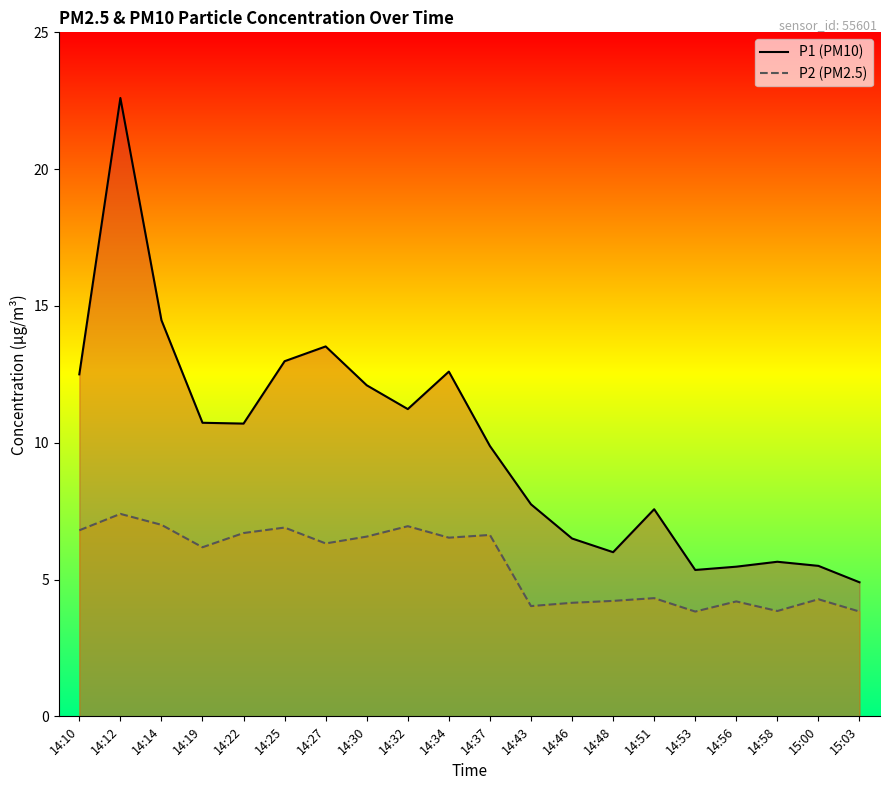

What is the lowest value of the P1 series?

4.9